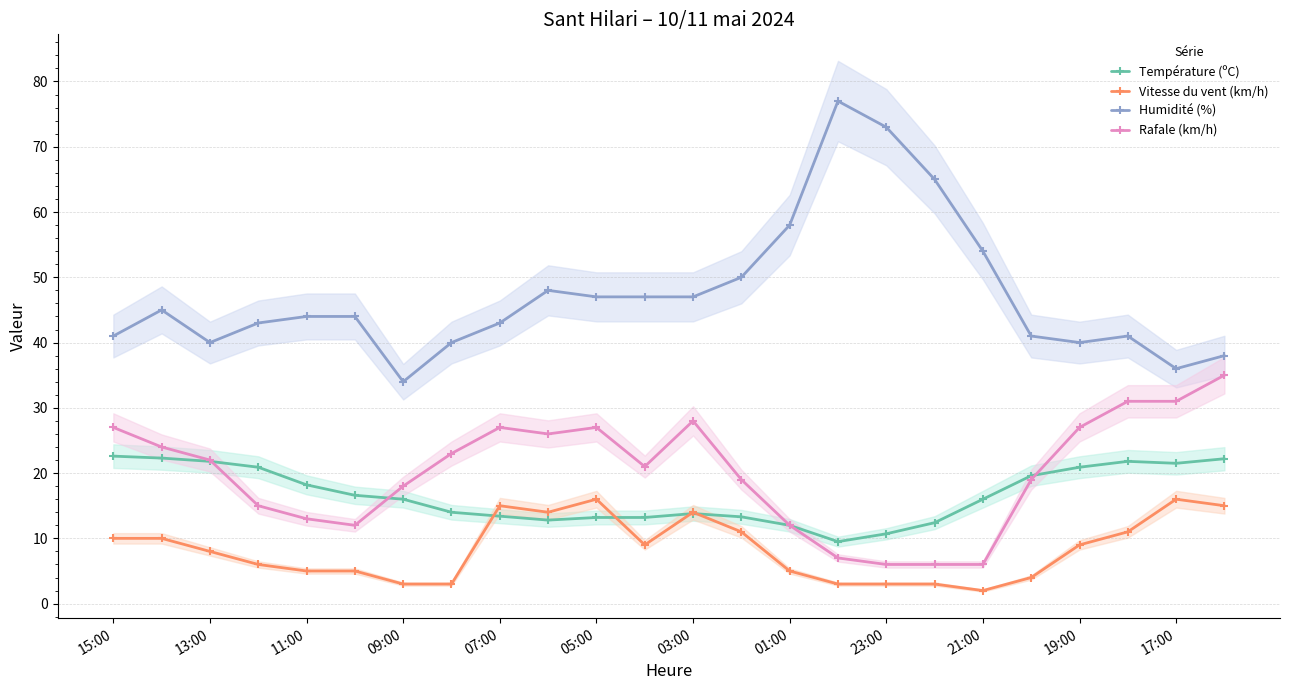

How many interior local peaks does the Température (ºC) series have?

2